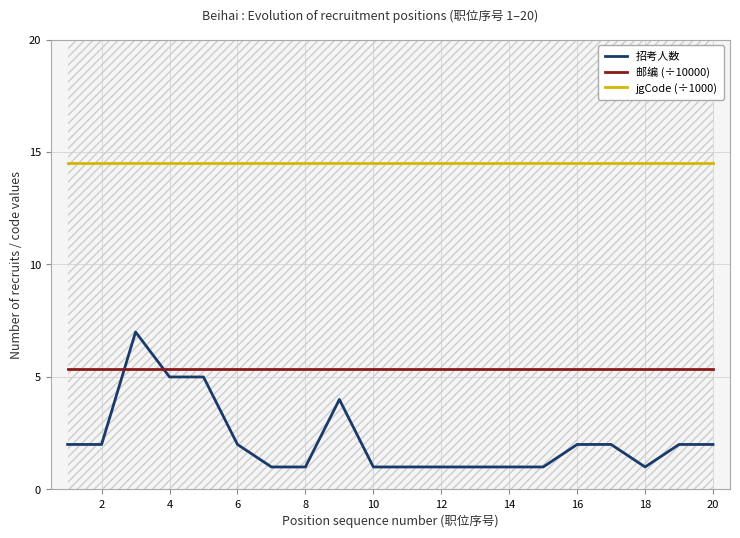

What is the minimum value shown in the chart?

1.0